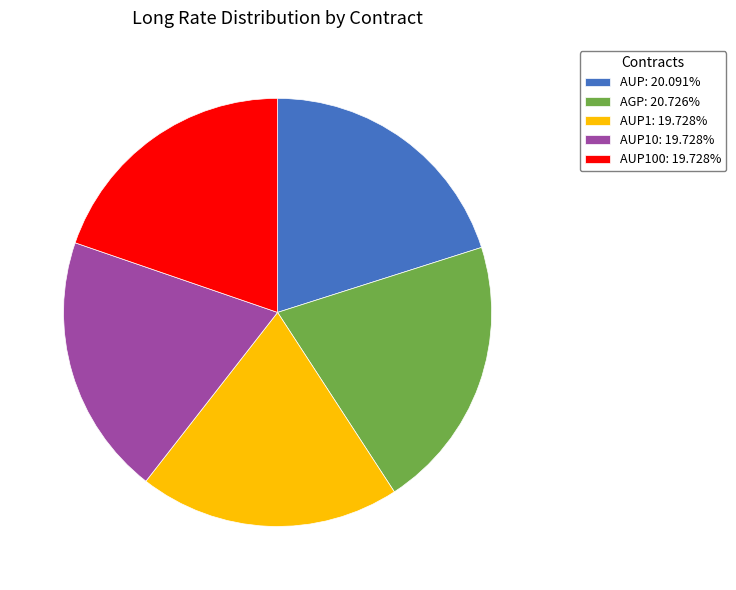

Is the sum of AUP10: 19.728% and AUP1: 19.728% greater than half?

No